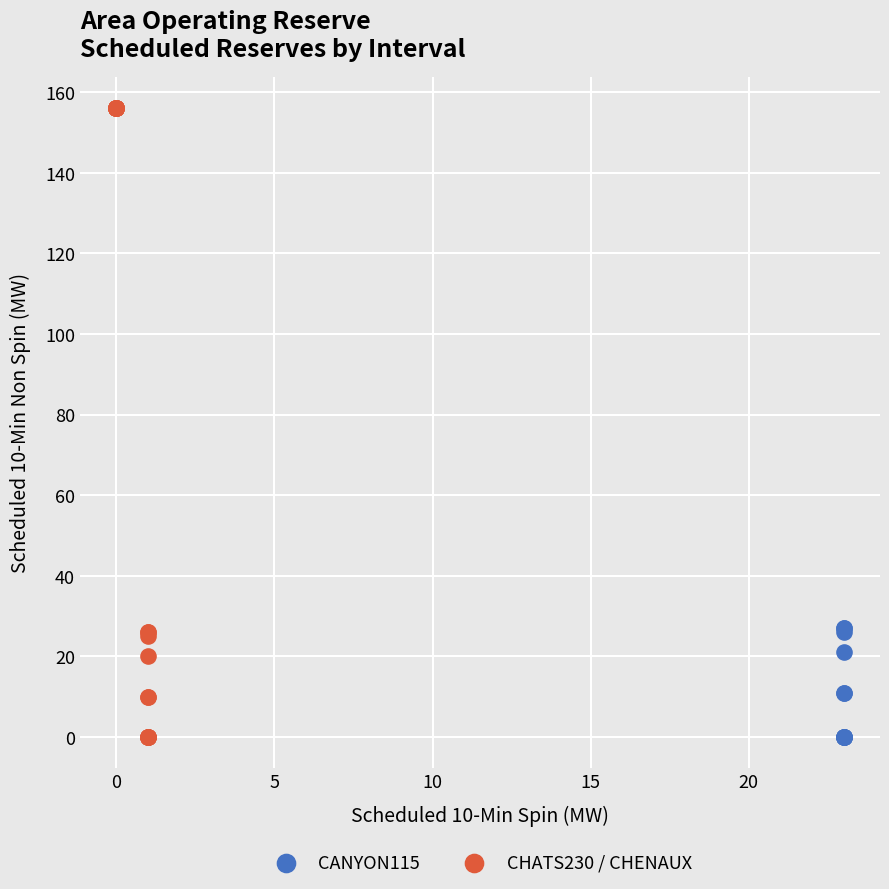

Which series has the largest Y range (max minus min)?

CHATS230 / CHENAUX